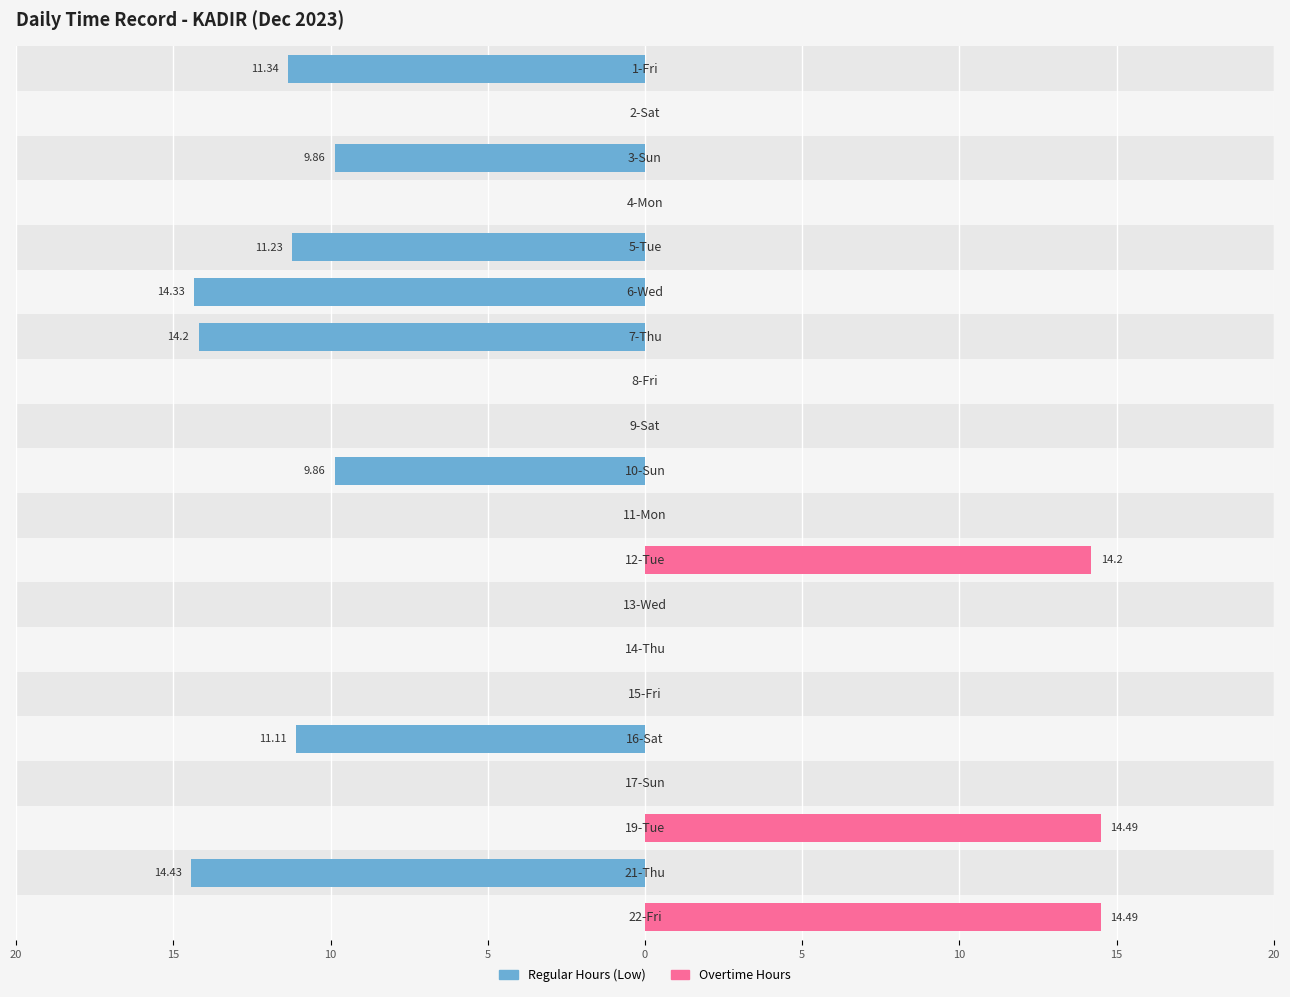

Does the chart contain stacked bars?

No